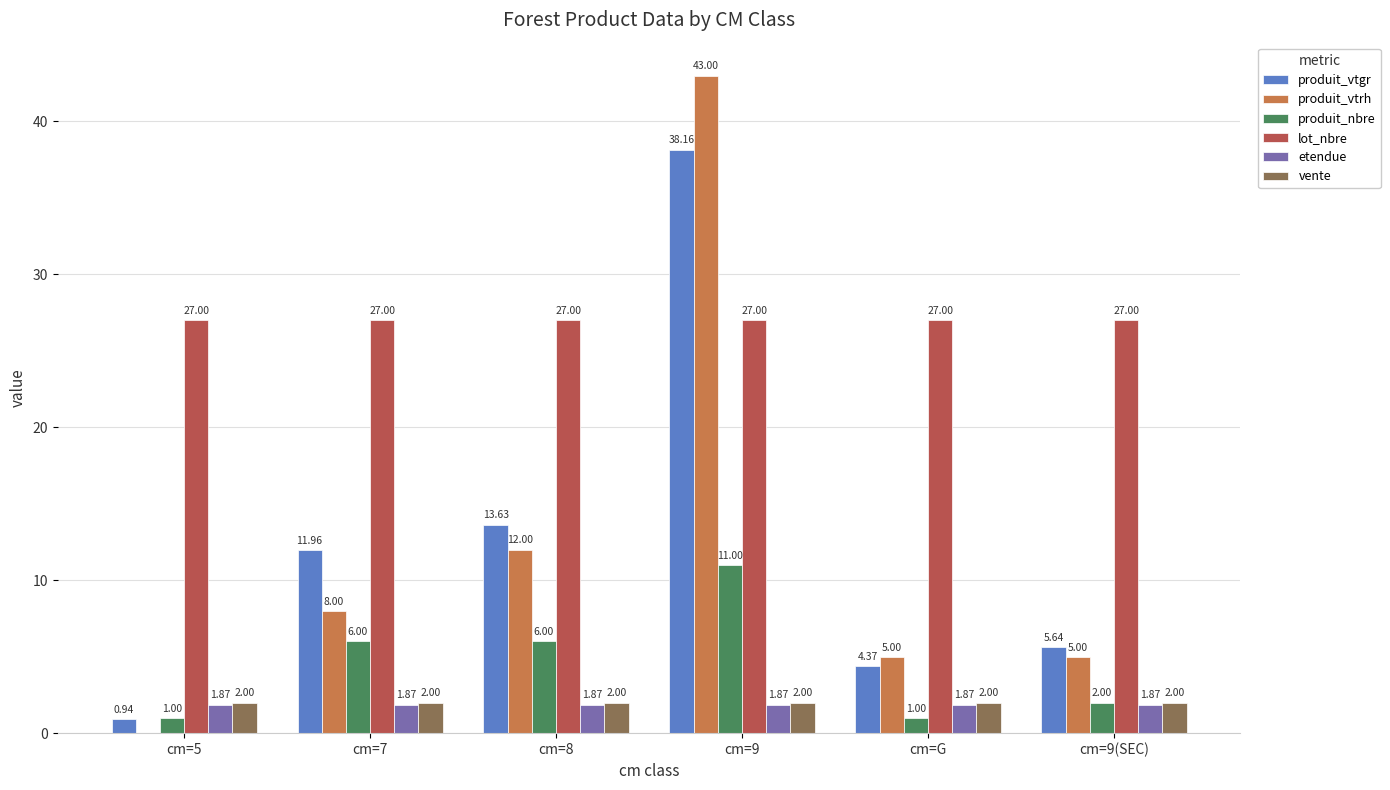

What is the sum of all etendue values?

11.2